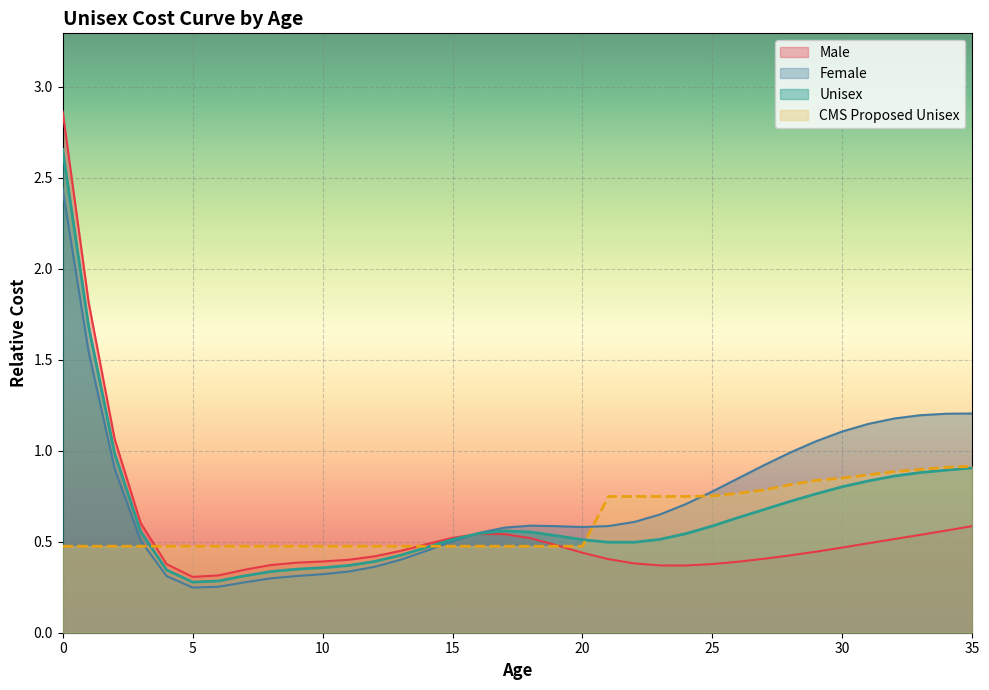

In Female, how many points are higher than both neighbors (excluding endpoints)?

1